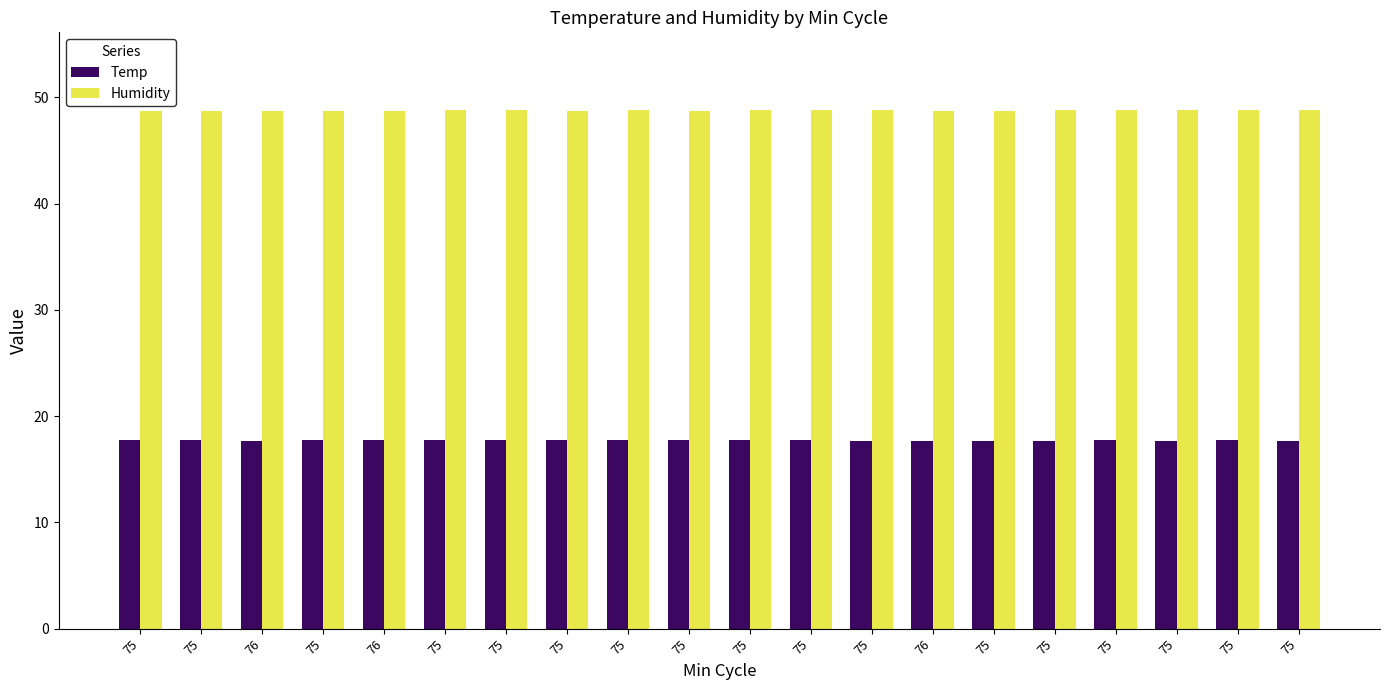

How many bars are there in each group?

2